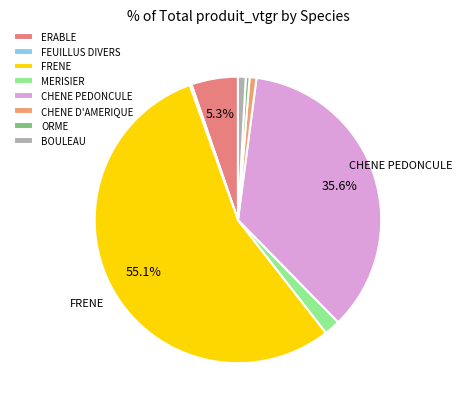

Does FRENE represent more than half of the total?

Yes